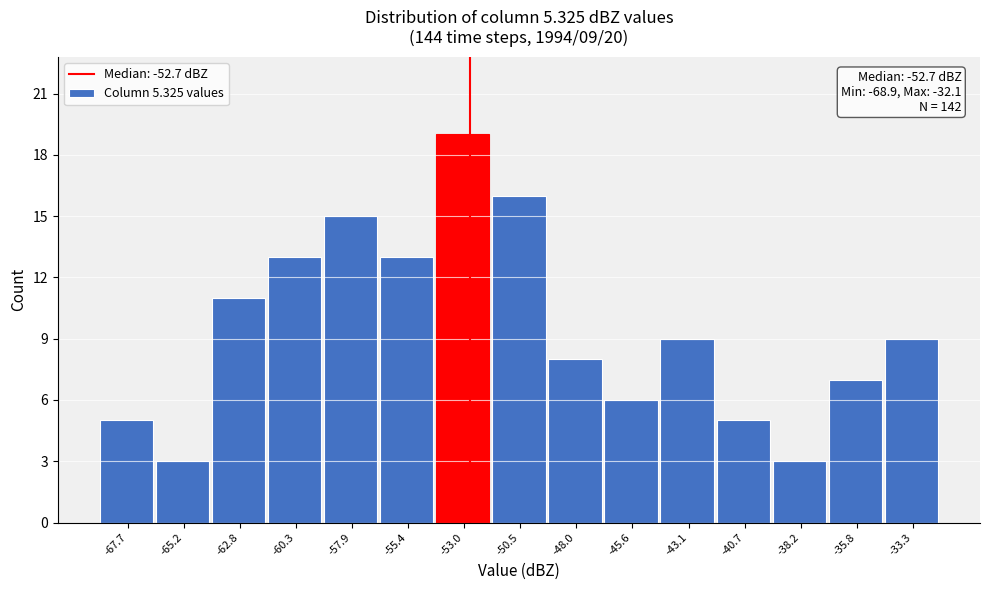

Which range on the x-axis has the tallest bar?

-54.0 to -51.5